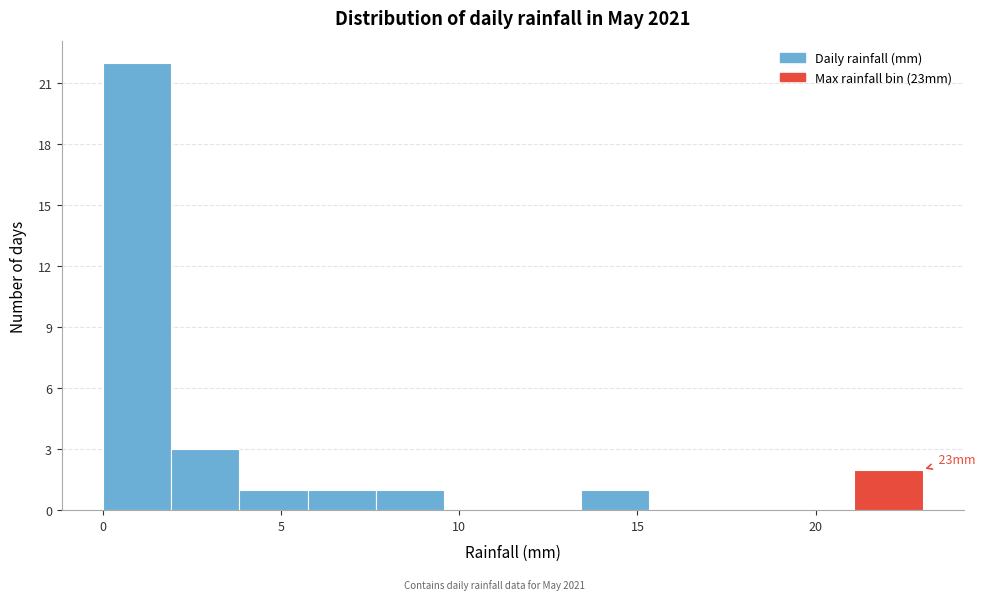

Around what value on the x-axis is the tallest bar? Give the approximate position of its centre, as read against the axis.

1.0